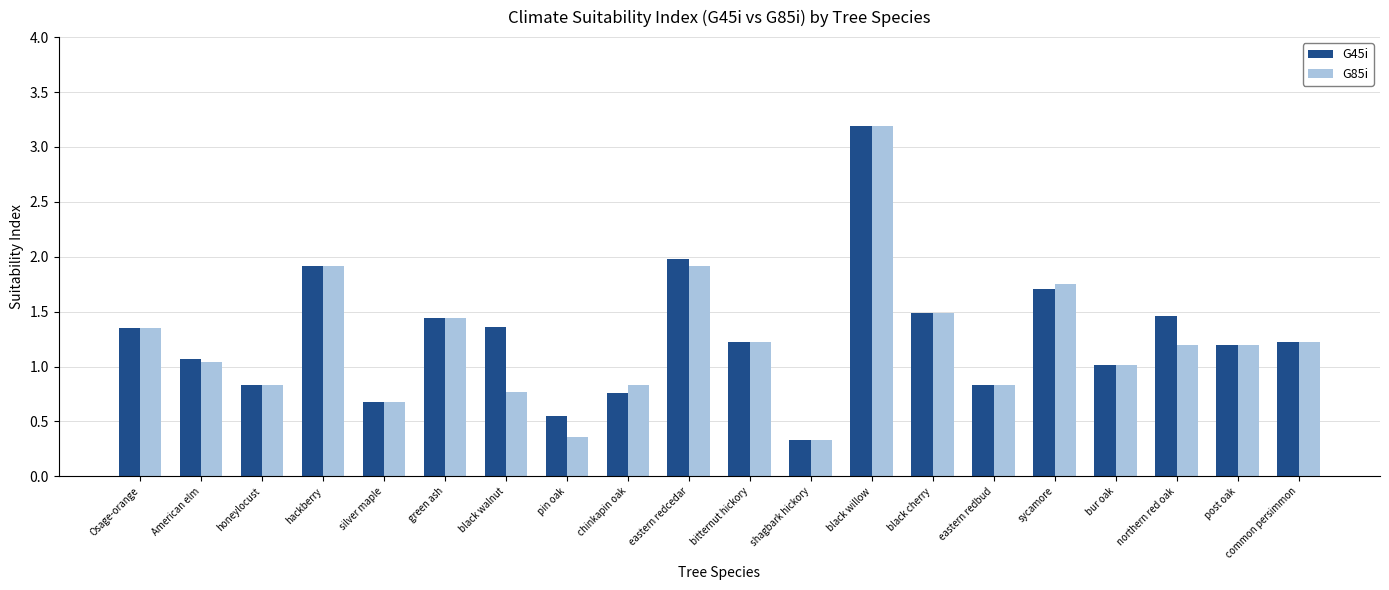

How many groups of bars are there?

20